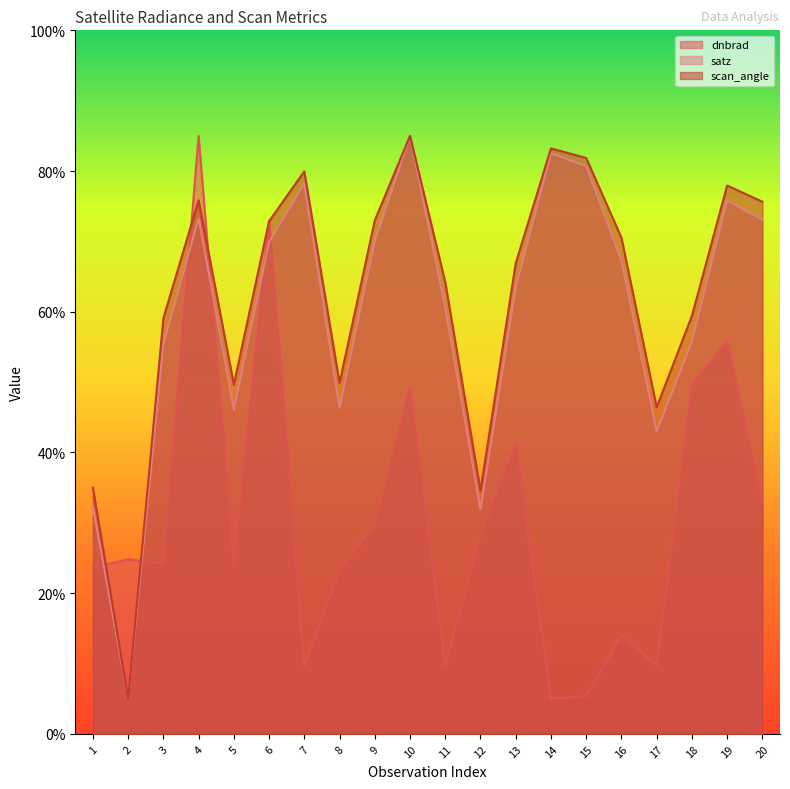

Reading left to right, transcribe all the data shown in this chart.

dnbrad: 1=23.6	2=24.8	3=24.2	4=85.0	5=24.2	6=72.9	7=9.7	8=23.3	9=29.8	10=49.2	11=9.7	12=28.0	13=41.3	14=5.0	15=5.4	16=14.0	17=9.7	18=49.6	19=55.8	20=32.7
satz: 1=32.3	2=5.0	3=55.4	4=73.3	5=46.1	6=69.9	7=78.3	8=46.3	9=70.0	10=85.0	11=60.6	12=31.9	13=63.4	14=82.5	15=80.7	16=67.3	17=43.0	18=55.7	19=75.8	20=73.1
scan_angle: 1=35.0	2=5.0	3=59.1	4=75.8	5=49.7	6=72.9	7=80.0	8=49.9	9=73.0	10=85.0	11=64.2	12=34.6	13=66.9	14=83.2	15=81.9	16=70.5	17=46.4	18=59.4	19=77.9	20=75.6